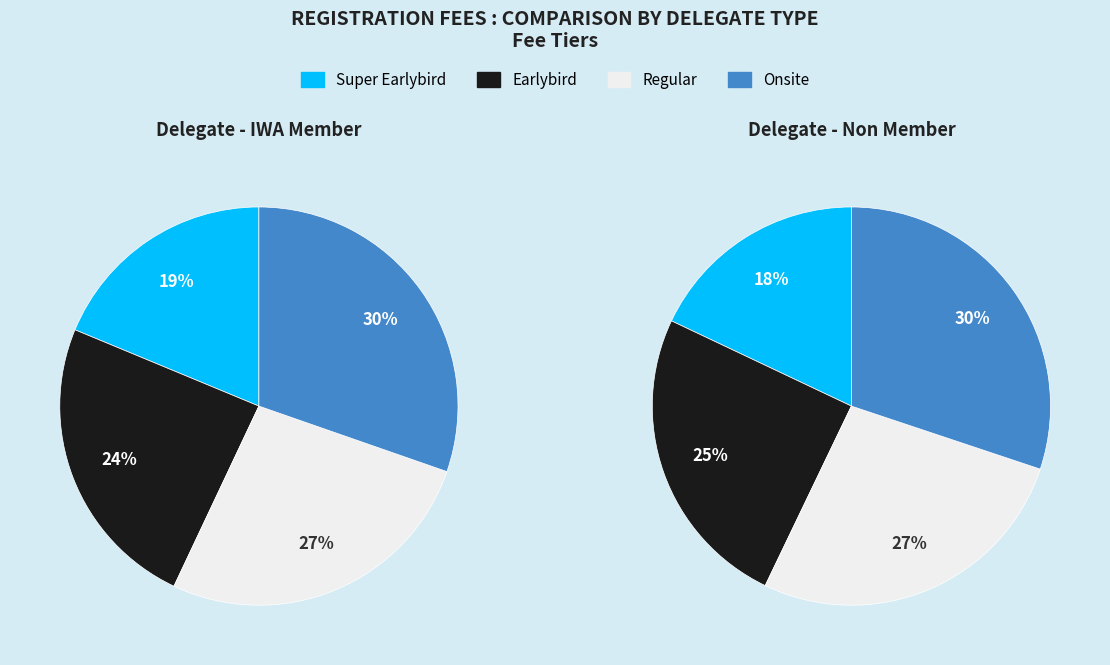

To the nearest percent, what is the difference between the Super Earlybird and Regular slice percentages?

8%